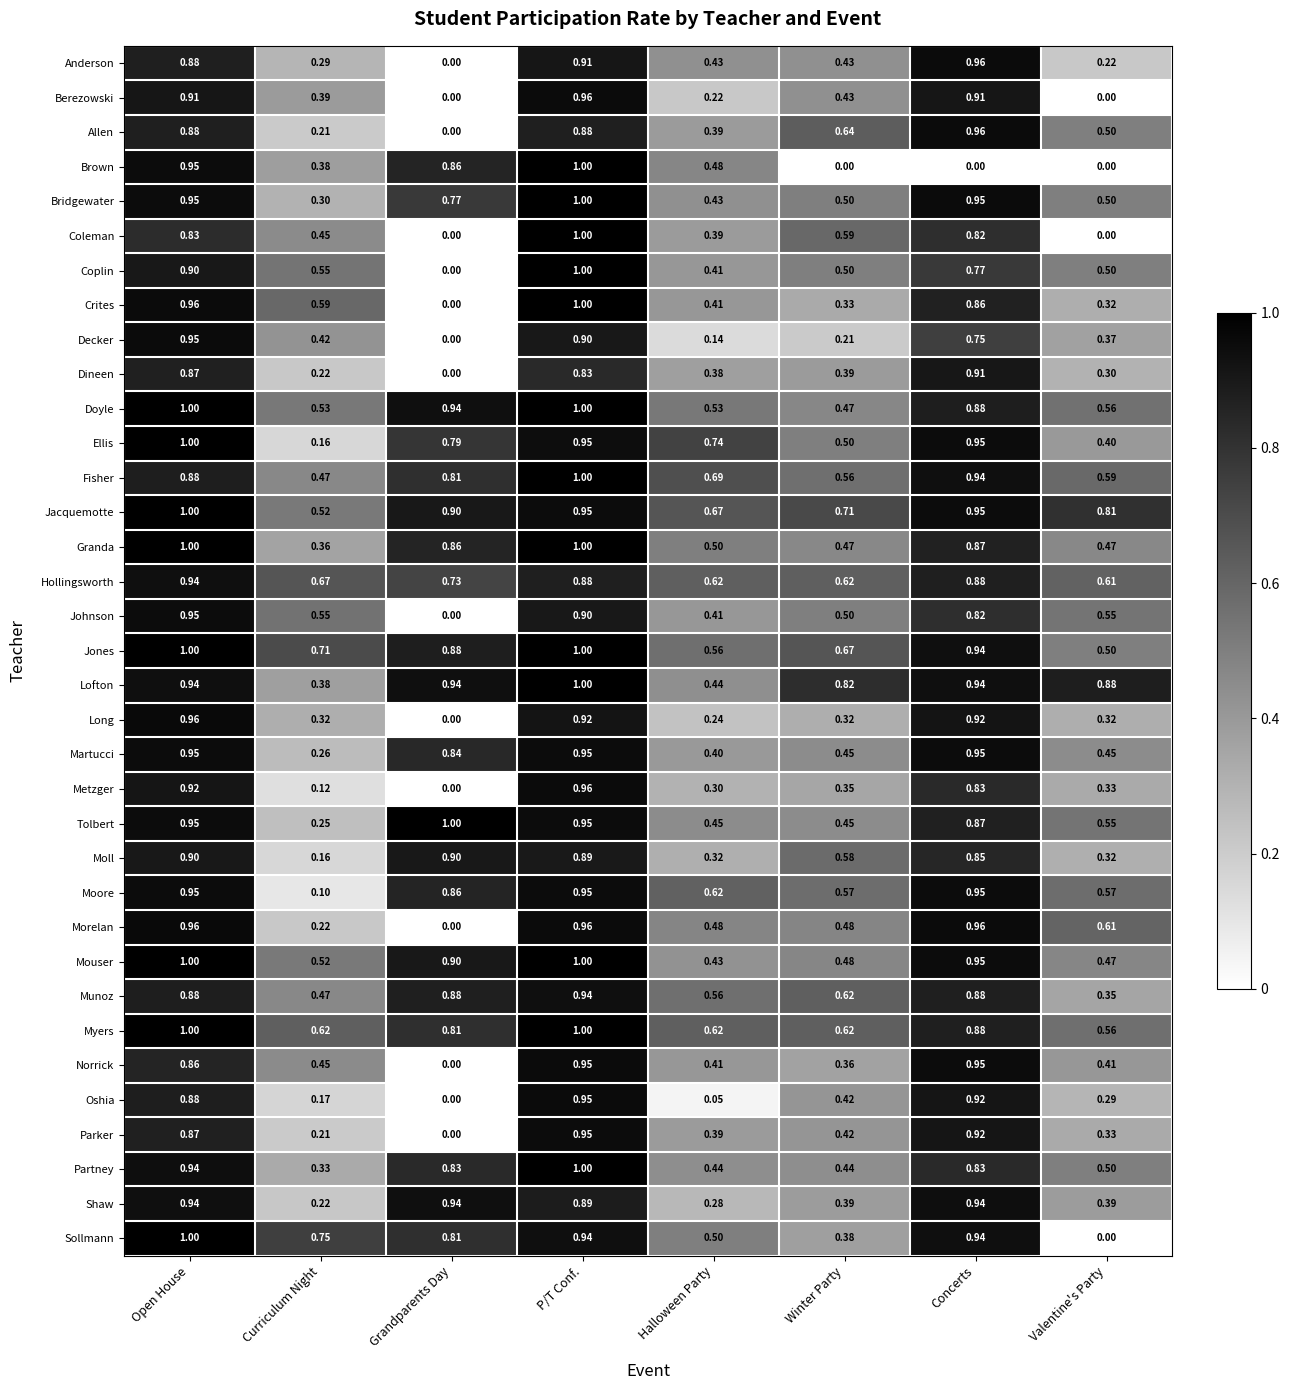

Which series changed the most between Concerts and Valentine's Party?

Sollmann